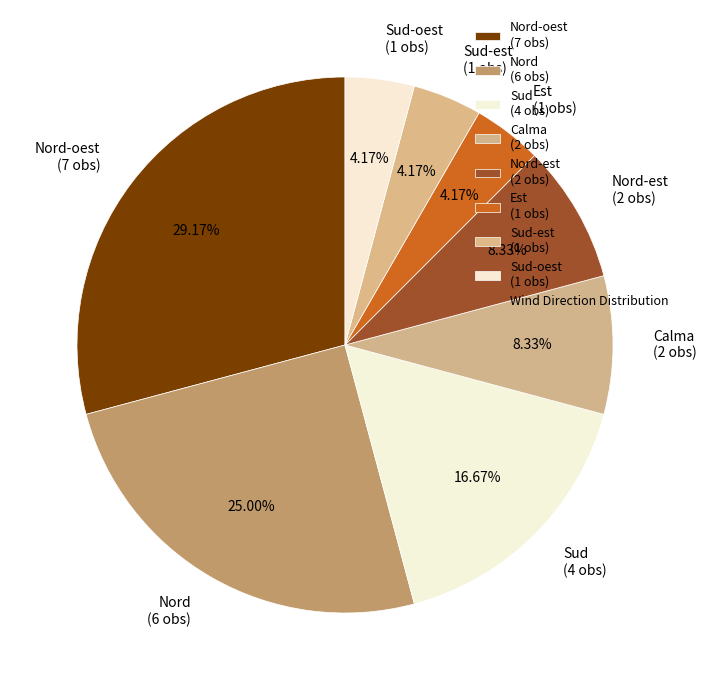

Combined, do Nord-oest (7 obs) and Nord-est (2 obs) account for over 50%?

No